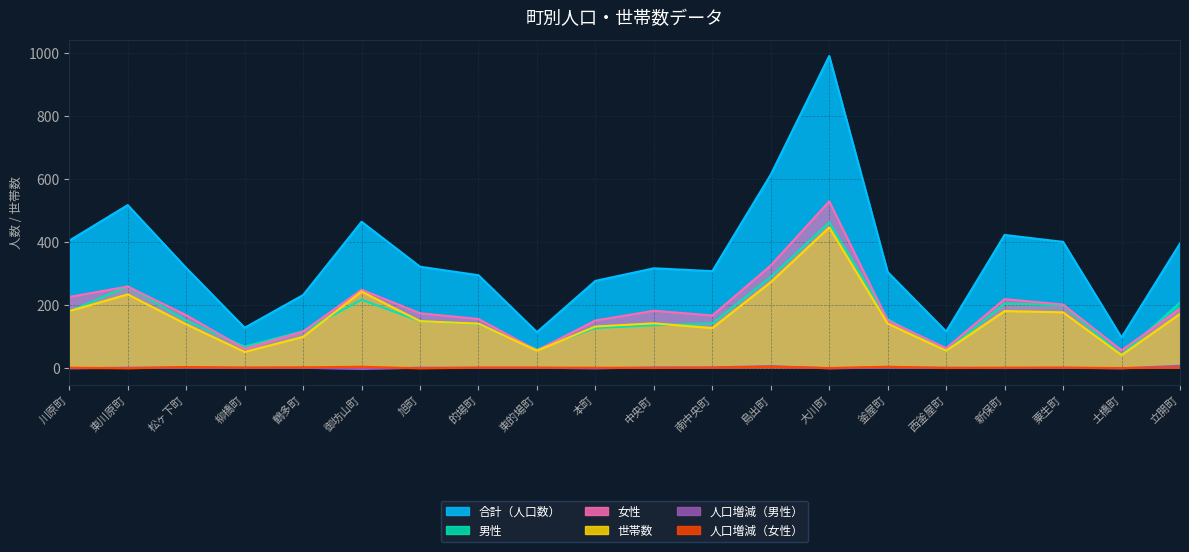

What is the sum of the 世帯数 values at 西釜屋町 and 大川町?

500